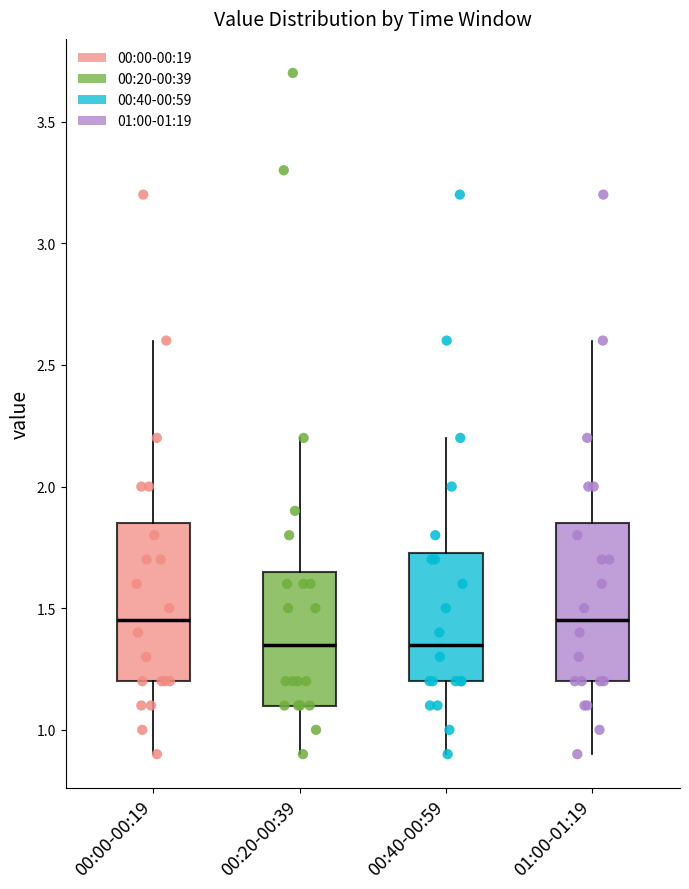

Reading left to right, transcribe this box plot: for each box, give where its median line is, the range the box spans, and where its two whiskers end, as read against the y-axis. The values are not printed on the chart, so give them approximately, as read against the axis.

00:00-00:19: median 1.45, box 1.20 to 1.85, whiskers 0.90 to 2.60
00:20-00:39: median 1.35, box 1.10 to 1.65, whiskers 0.90 to 2.20
00:40-00:59: median 1.35, box 1.20 to 1.75, whiskers 0.90 to 2.20
01:00-01:19: median 1.45, box 1.20 to 1.85, whiskers 0.90 to 2.60